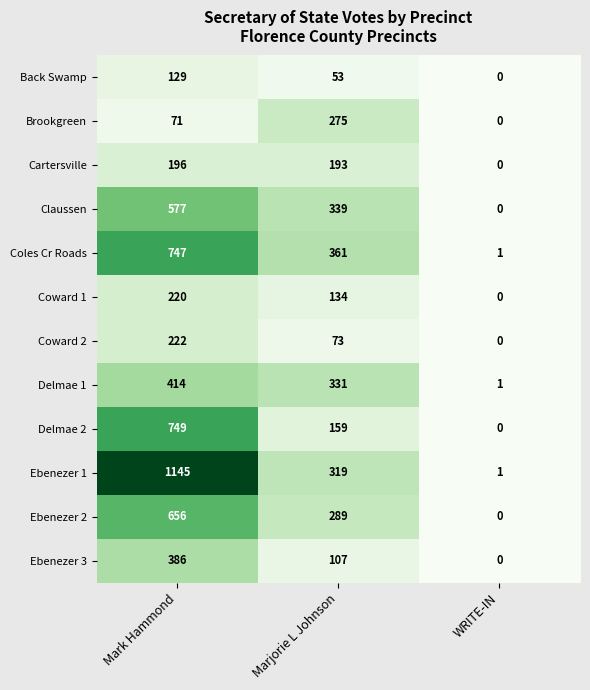

How many data points in Delmae 2 are less than 159?

1